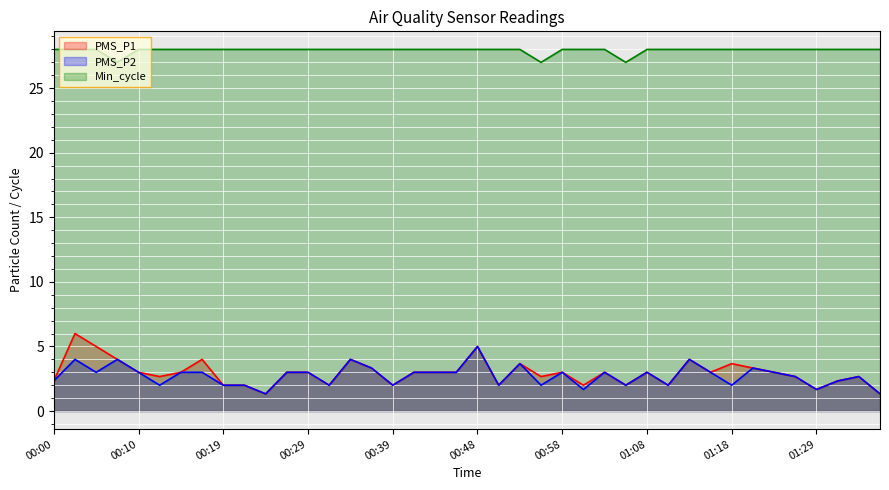

What is the difference between the second highest and minimum values in the Min_cycle series?

1.0